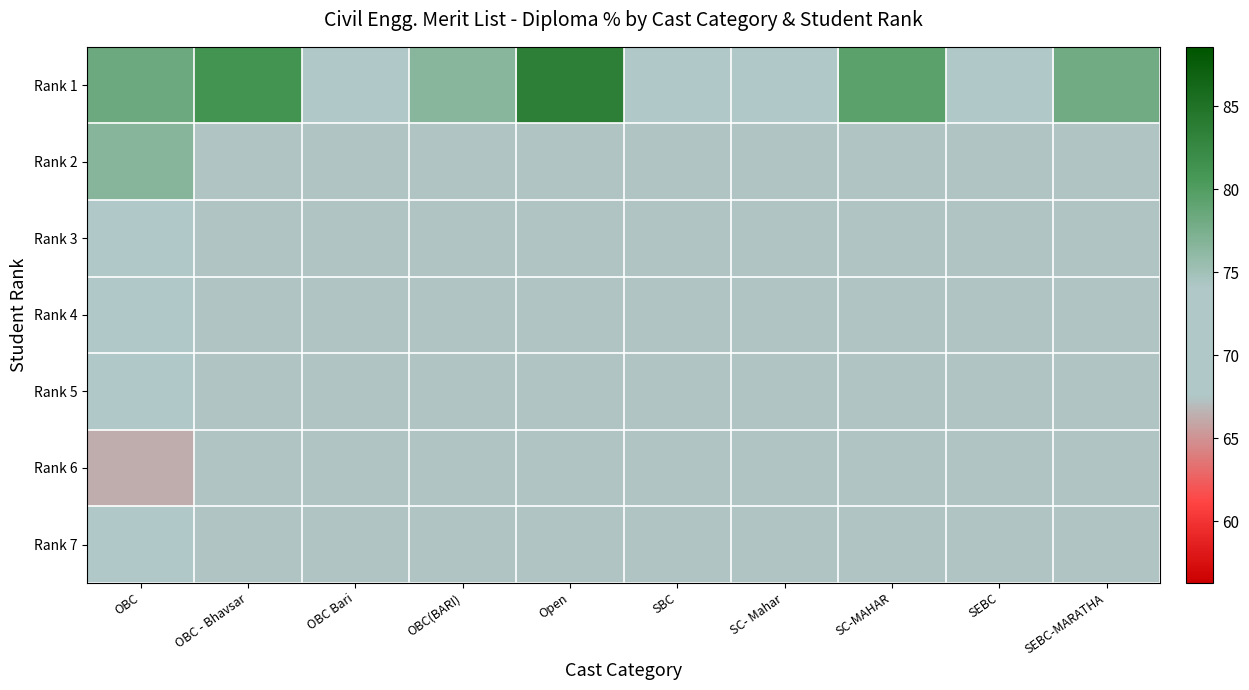

The Rank 1 series shows 23.1 at SBC. True or false?

False